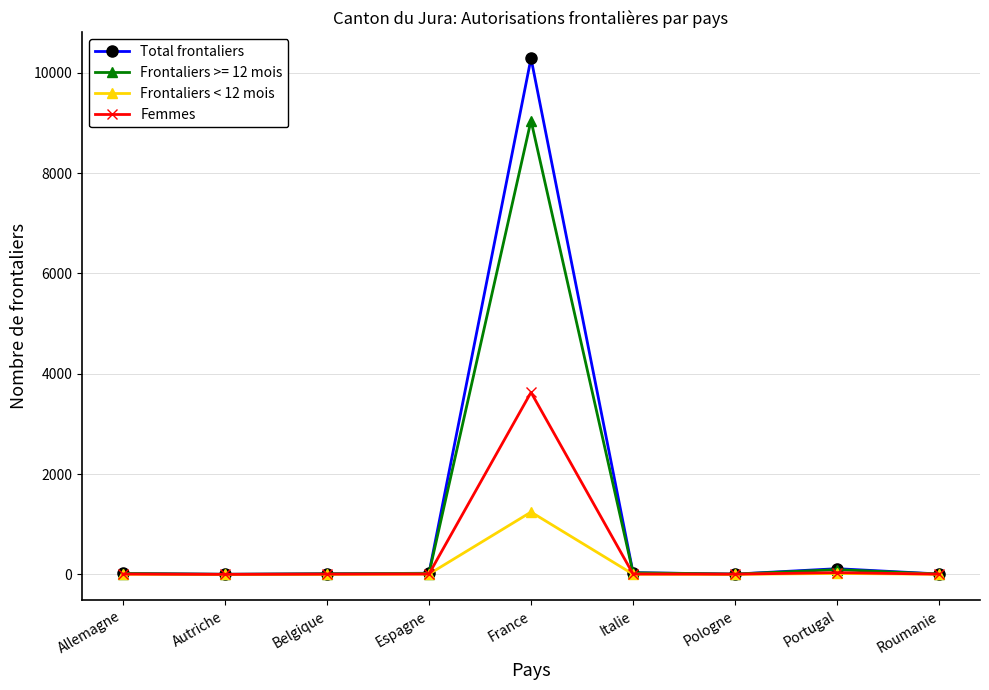

At how many categories does at least one series exceed 10002?

1